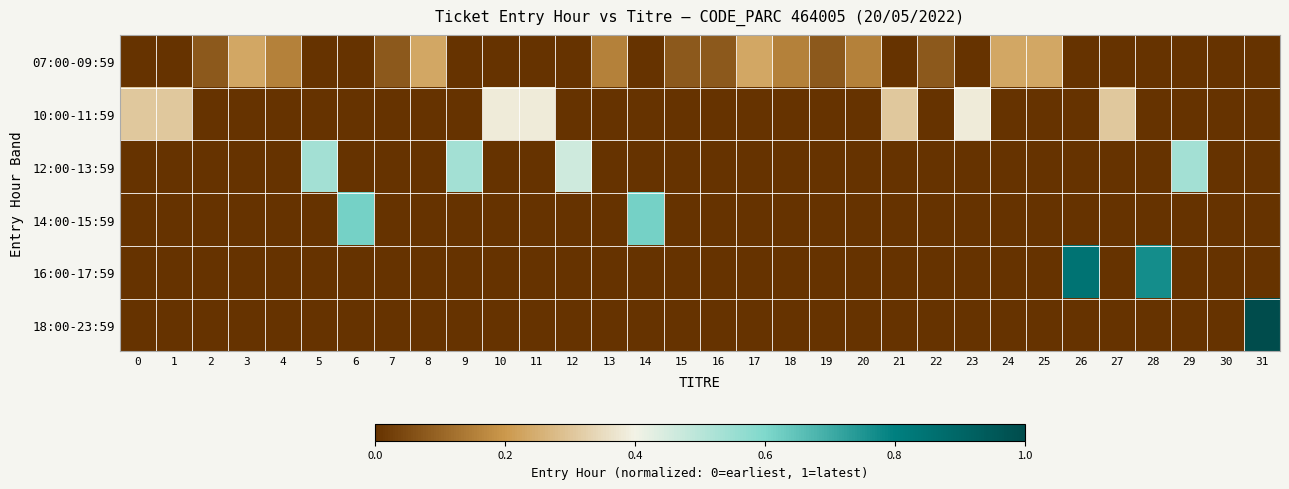

Reading left to right, list all the values displayed in this chart.

07:00-09:59: 0=0.0	1=0.0	2=0.1	3=0.2	4=0.2	5=0.0	6=0.0	7=0.1	8=0.2	9=0.0	10=0.0	11=0.0	12=0.0	13=0.2	14=0.0	15=0.1	16=0.1	17=0.2	18=0.2	19=0.1	20=0.2	21=0.0	22=0.1	23=0.0	24=0.2	25=0.2	26=0.0	27=0.0	28=0.0	29=0.0	30=0.0	31=0.0
10:00-11:59: 0=0.3	1=0.3	2=0.0	3=0.0	4=0.0	5=0.0	6=0.0	7=0.0	8=0.0	9=0.0	10=0.4	11=0.4	12=0.0	13=0.0	14=0.0	15=0.0	16=0.0	17=0.0	18=0.0	19=0.0	20=0.0	21=0.3	22=0.0	23=0.4	24=0.0	25=0.0	26=0.0	27=0.3	28=0.0	29=0.0	30=0.0	31=0.0
12:00-13:59: 0=0.0	1=0.0	2=0.0	3=0.0	4=0.0	5=0.5	6=0.0	7=0.0	8=0.0	9=0.5	10=0.0	11=0.0	12=0.5	13=0.0	14=0.0	15=0.0	16=0.0	17=0.0	18=0.0	19=0.0	20=0.0	21=0.0	22=0.0	23=0.0	24=0.0	25=0.0	26=0.0	27=0.0	28=0.0	29=0.5	30=0.0	31=0.0
14:00-15:59: 0=0.0	1=0.0	2=0.0	3=0.0	4=0.0	5=0.0	6=0.6	7=0.0	8=0.0	9=0.0	10=0.0	11=0.0	12=0.0	13=0.0	14=0.6	15=0.0	16=0.0	17=0.0	18=0.0	19=0.0	20=0.0	21=0.0	22=0.0	23=0.0	24=0.0	25=0.0	26=0.0	27=0.0	28=0.0	29=0.0	30=0.0	31=0.0
16:00-17:59: 0=0.0	1=0.0	2=0.0	3=0.0	4=0.0	5=0.0	6=0.0	7=0.0	8=0.0	9=0.0	10=0.0	11=0.0	12=0.0	13=0.0	14=0.0	15=0.0	16=0.0	17=0.0	18=0.0	19=0.0	20=0.0	21=0.0	22=0.0	23=0.0	24=0.0	25=0.0	26=0.8	27=0.0	28=0.8	29=0.0	30=0.0	31=0.0
18:00-23:59: 0=0.0	1=0.0	2=0.0	3=0.0	4=0.0	5=0.0	6=0.0	7=0.0	8=0.0	9=0.0	10=0.0	11=0.0	12=0.0	13=0.0	14=0.0	15=0.0	16=0.0	17=0.0	18=0.0	19=0.0	20=0.0	21=0.0	22=0.0	23=0.0	24=0.0	25=0.0	26=0.0	27=0.0	28=0.0	29=0.0	30=0.0	31=1.0